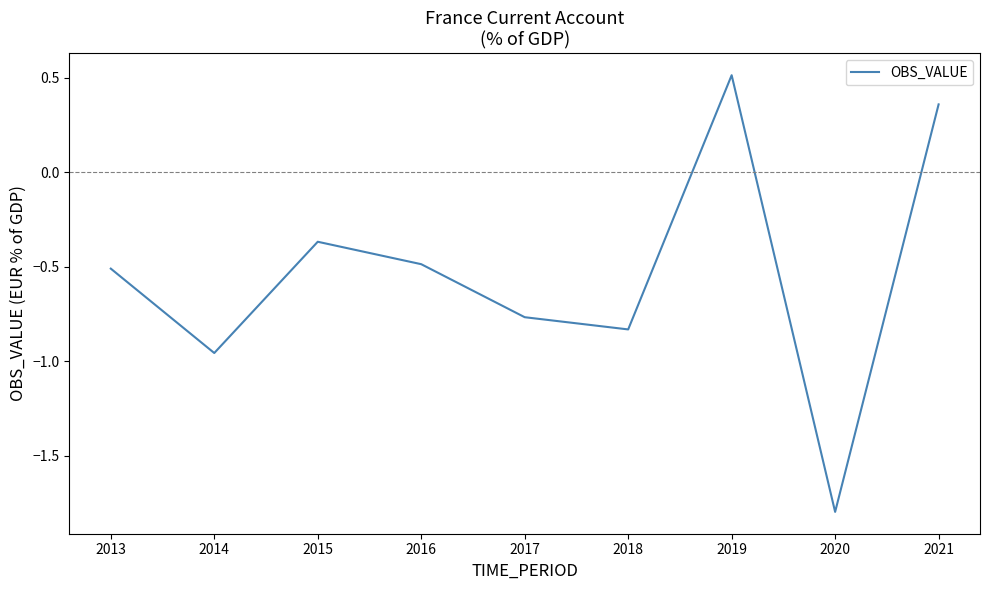

How many values are above zero?

2